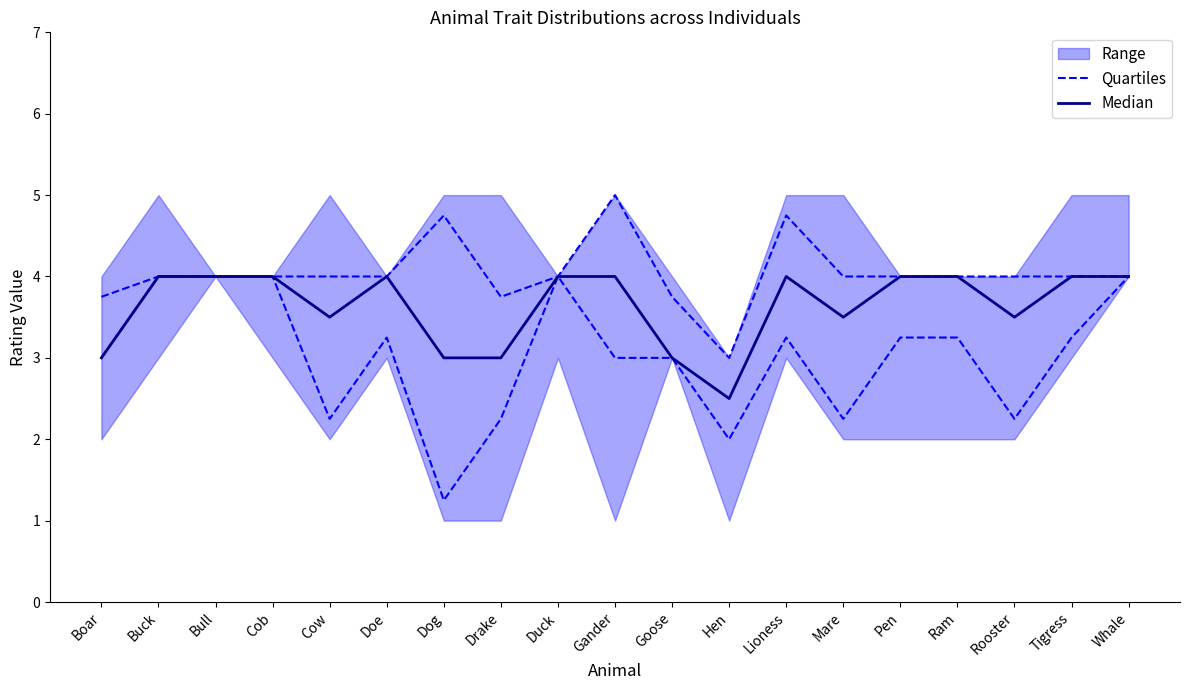

Where is Quartiles nearest to the value 2?

Hen